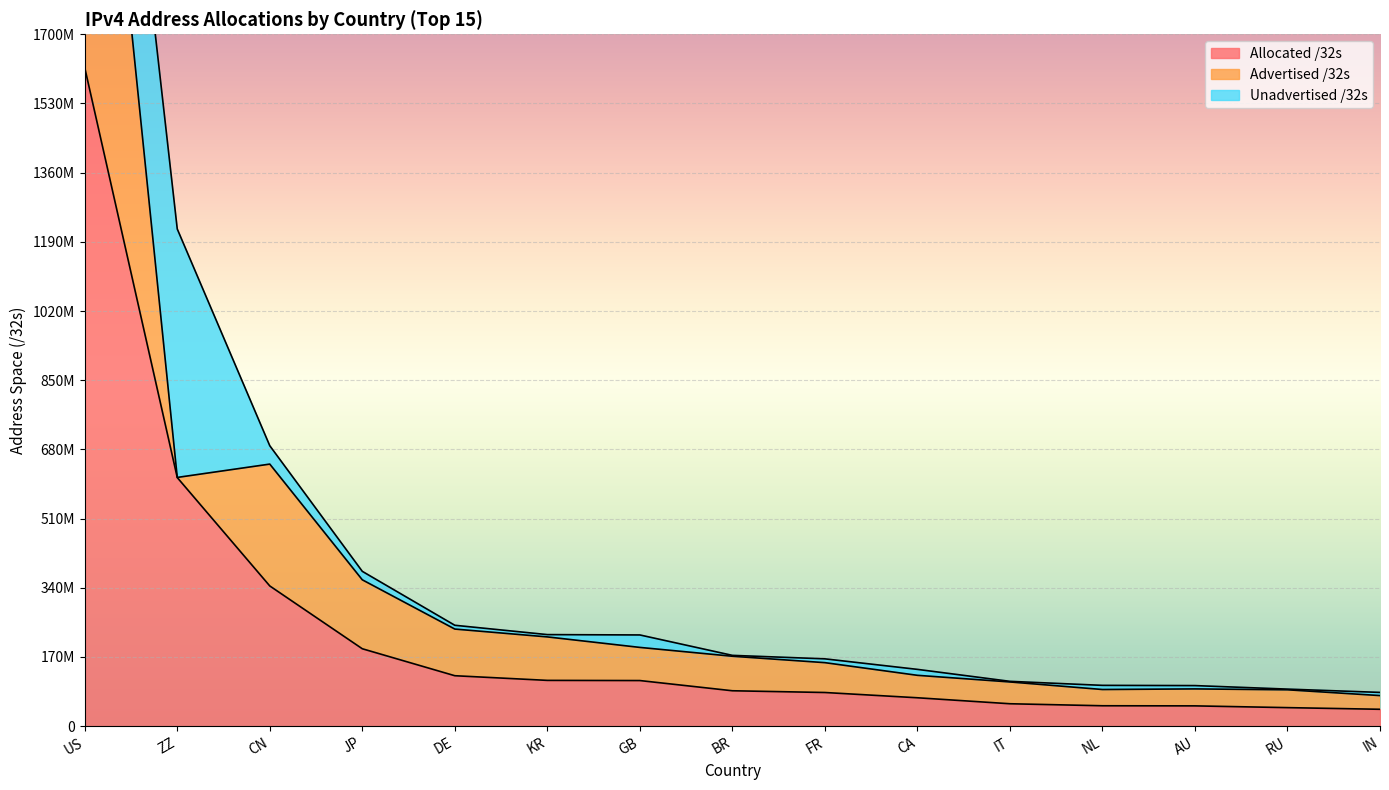

What is the difference between the maximum and minimum values in the Advertised /32s series?

1217748736